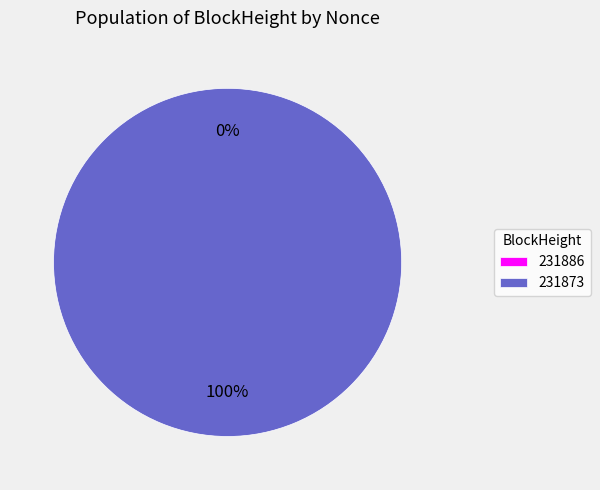

How many segments does this pie chart have?

2